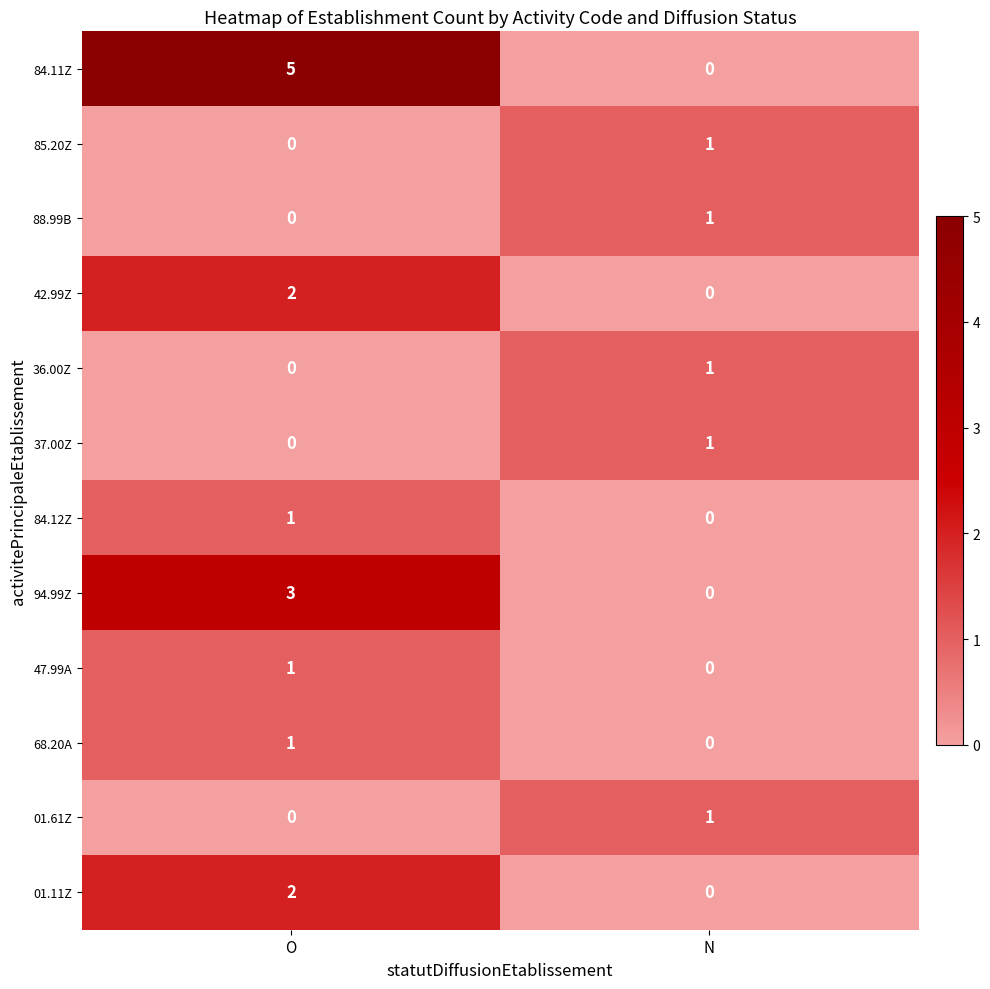

List the labels in order of 01.61Z value, largest first.

N, O